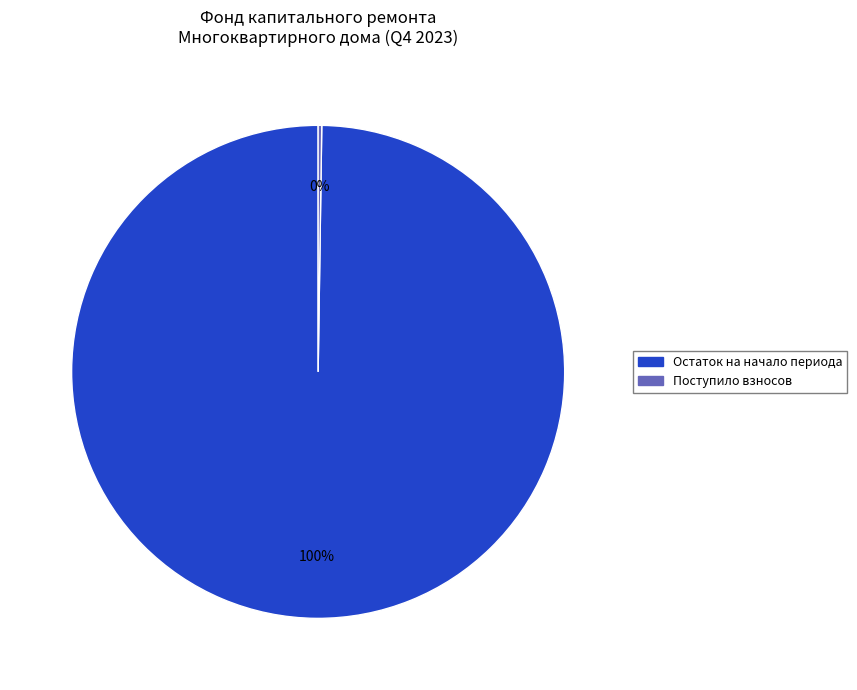

The Остаток на начало периода slice represents 90% of the pie. True or false?

False